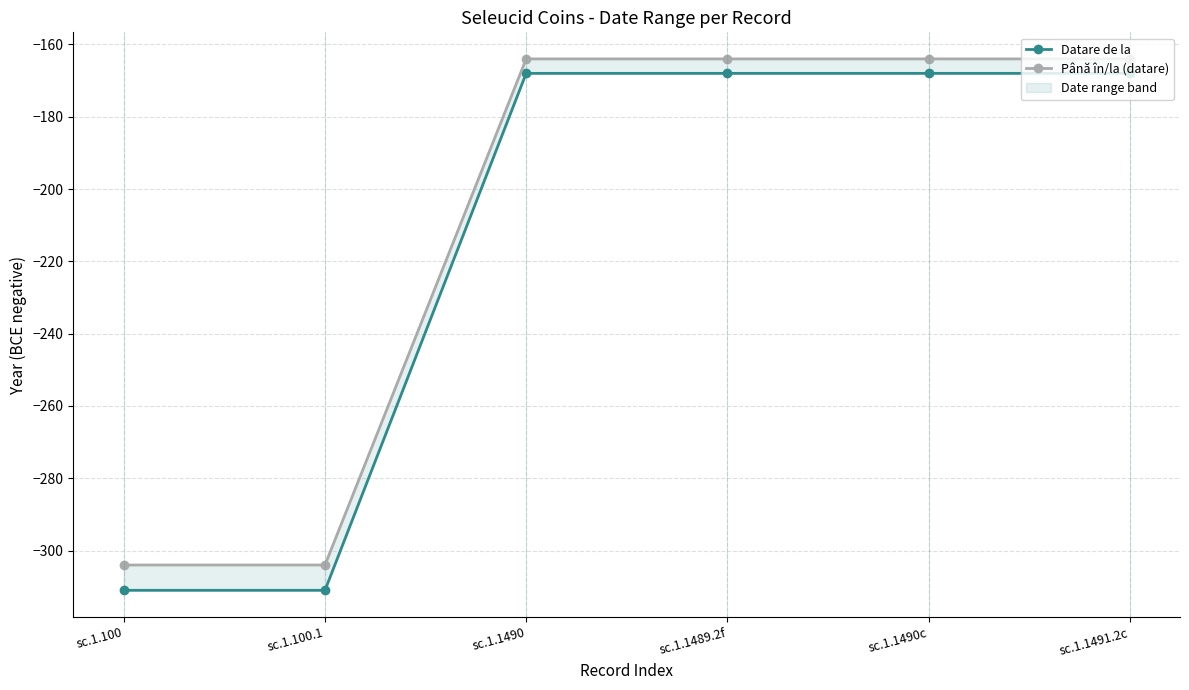

Rank the series by their maximum value, from lowest to highest.

Datare de la, Până în/la (datare)